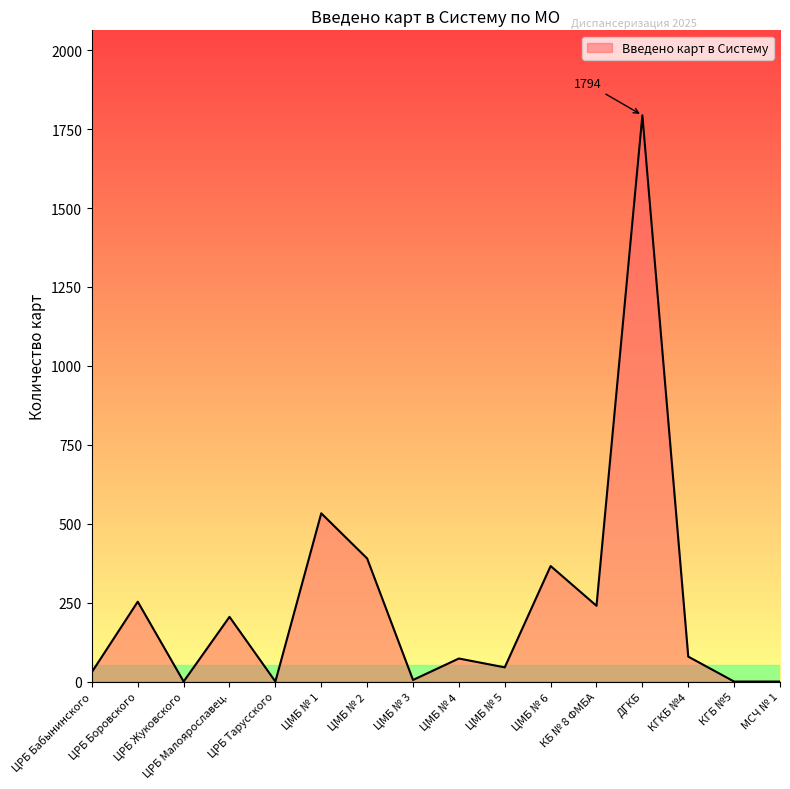

What is the greatest value displayed?

1794